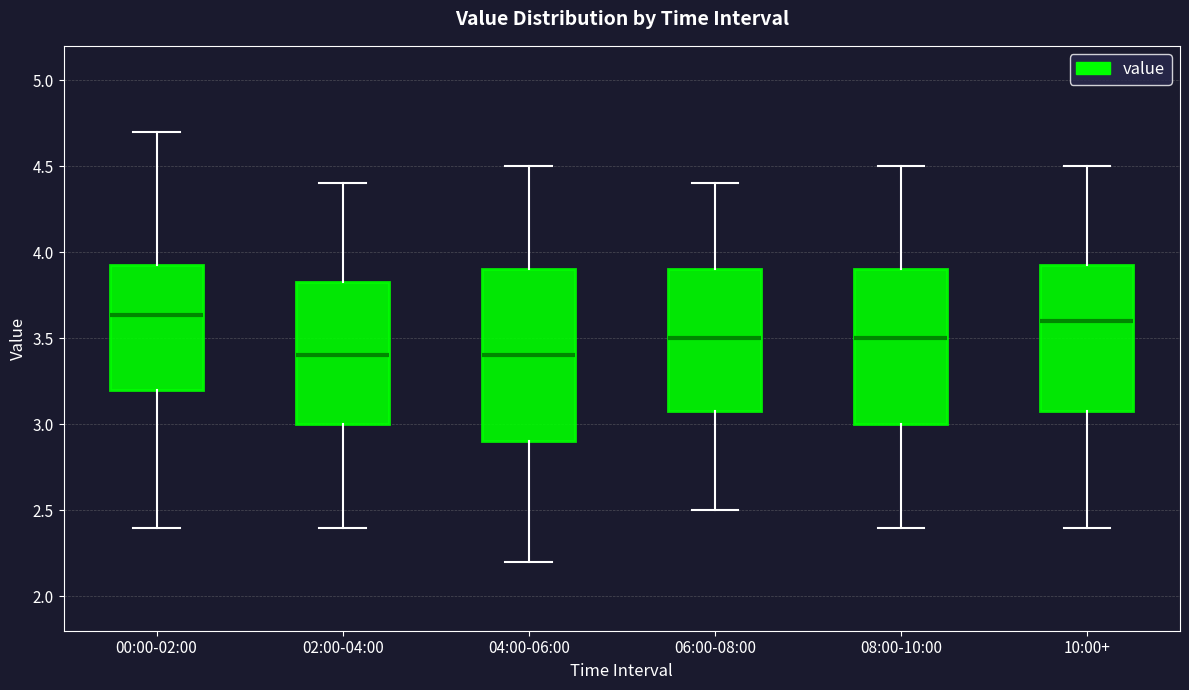

Reading left to right, transcribe this box plot: for each box, give where its median line is, the range the box spans, and where its two whiskers end, as read against the y-axis. The values are not printed on the chart, so give them approximately, as read against the axis.

00:00-02:00: median 3.65, box 3.20 to 3.95, whiskers 2.40 to 4.70
02:00-04:00: median 3.40, box 3.00 to 3.85, whiskers 2.40 to 4.40
04:00-06:00: median 3.40, box 2.90 to 3.90, whiskers 2.20 to 4.50
06:00-08:00: median 3.50, box 3.10 to 3.90, whiskers 2.50 to 4.40
08:00-10:00: median 3.50, box 3.00 to 3.90, whiskers 2.40 to 4.50
10:00+: median 3.60, box 3.10 to 3.95, whiskers 2.40 to 4.50